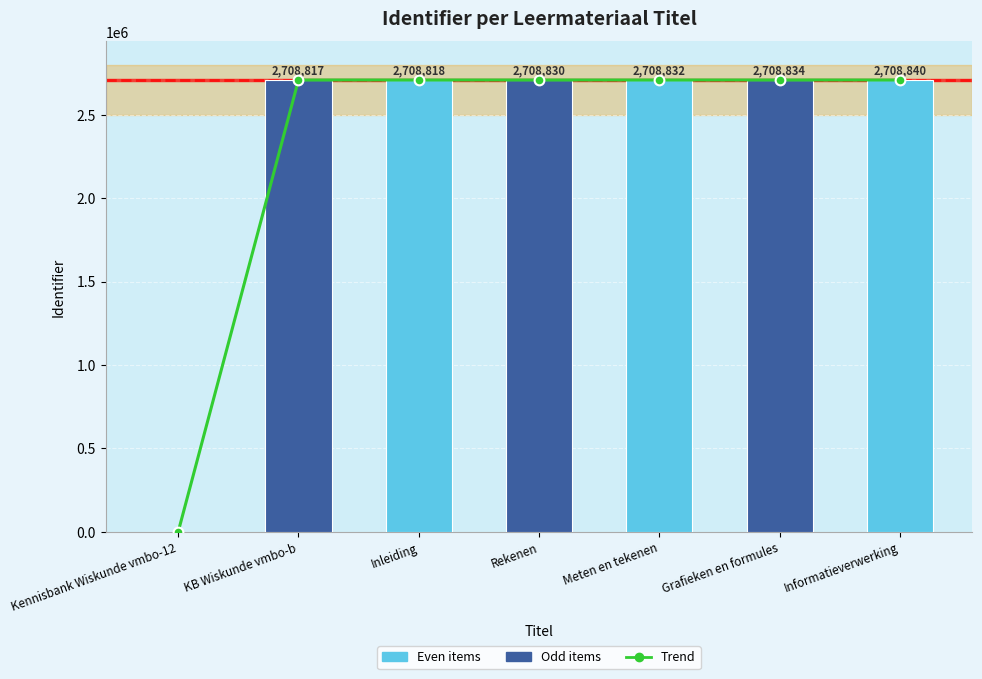

Reading left to right, what are all the values shown in this chart?

Trend: Kennisbank Wiskunde vmbo-12=0.0	KB Wiskunde vmbo-b=2708275.2	Inleiding=2708276.2	Rekenen=2708288.2	Meten en tekenen=2708290.2	Grafieken en formules=2708292.2	Informatieverwerking=2708298.2
Identifier: Kennisbank Wiskunde vmbo-12=0.0	KB Wiskunde vmbo-b=2708817.0	Inleiding=2708818.0	Rekenen=2708830.0	Meten en tekenen=2708832.0	Grafieken en formules=2708834.0	Informatieverwerking=2708840.0